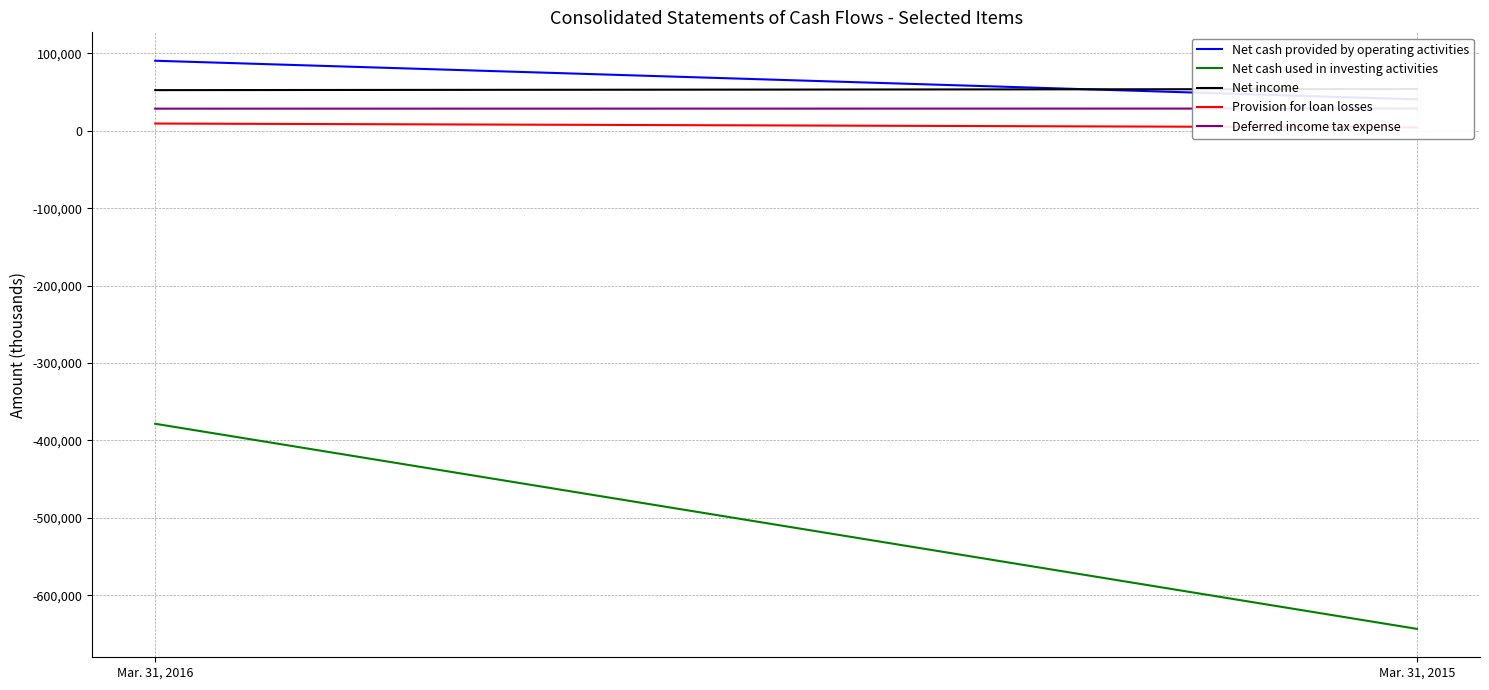

Count the number of data series in this chart.

5